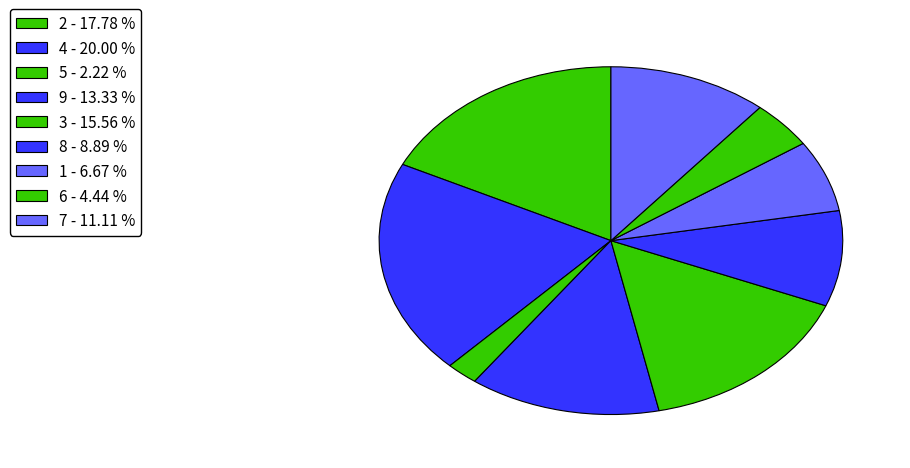

Count the number of slices in the pie.

9